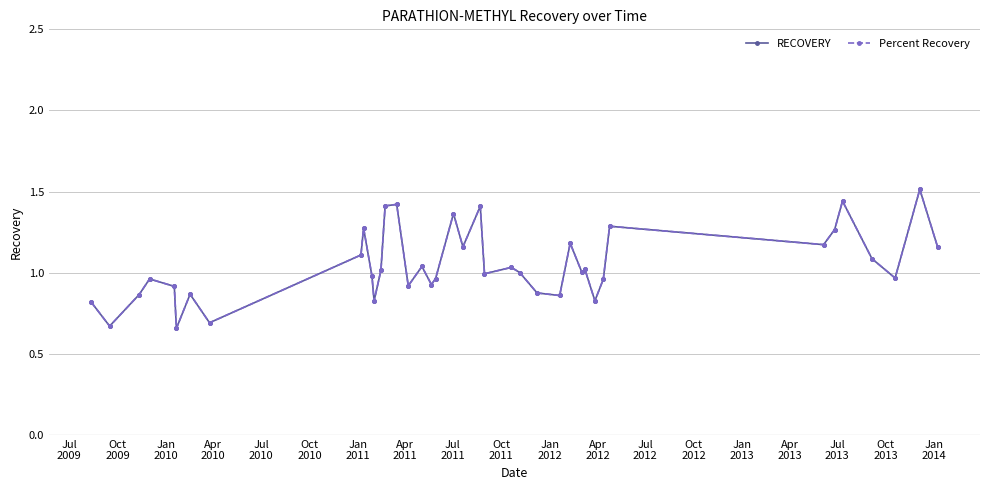

True or false: Percent Recovery has more than 1 interior local peaks.

True